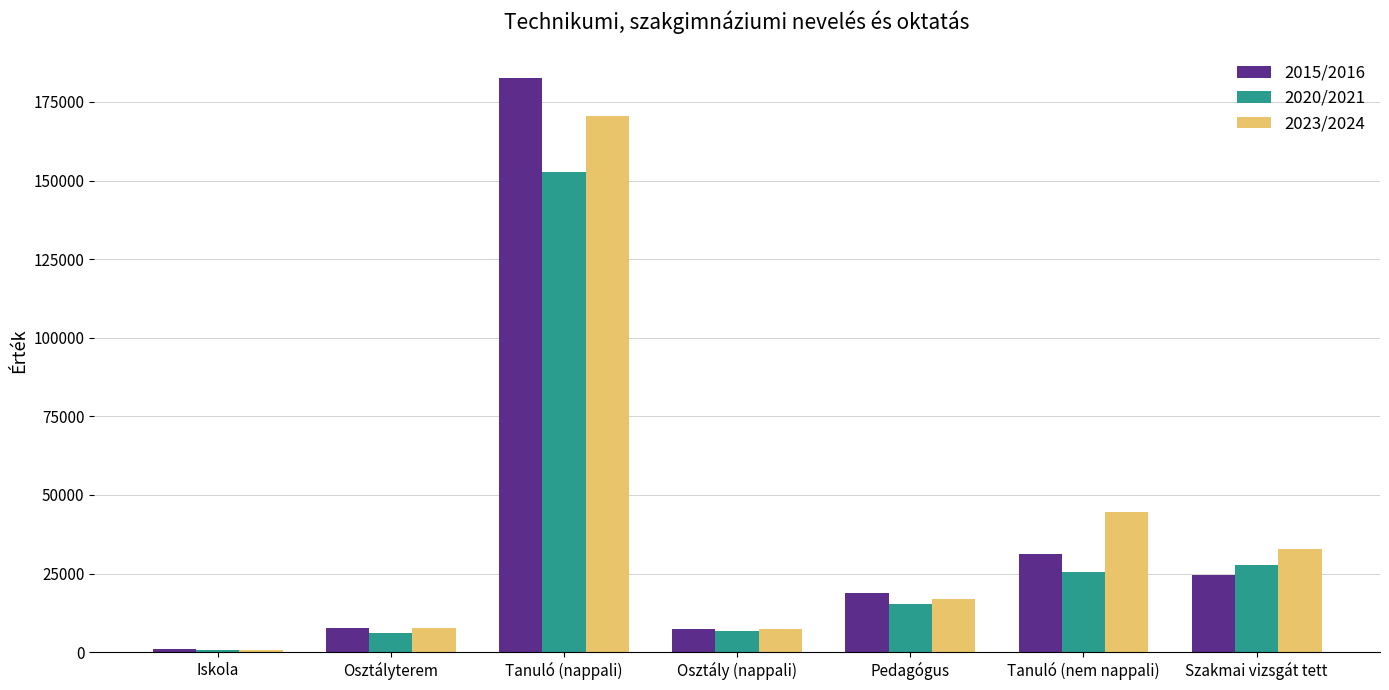

Which category has the highest value across all series?

Tanuló (nappali)